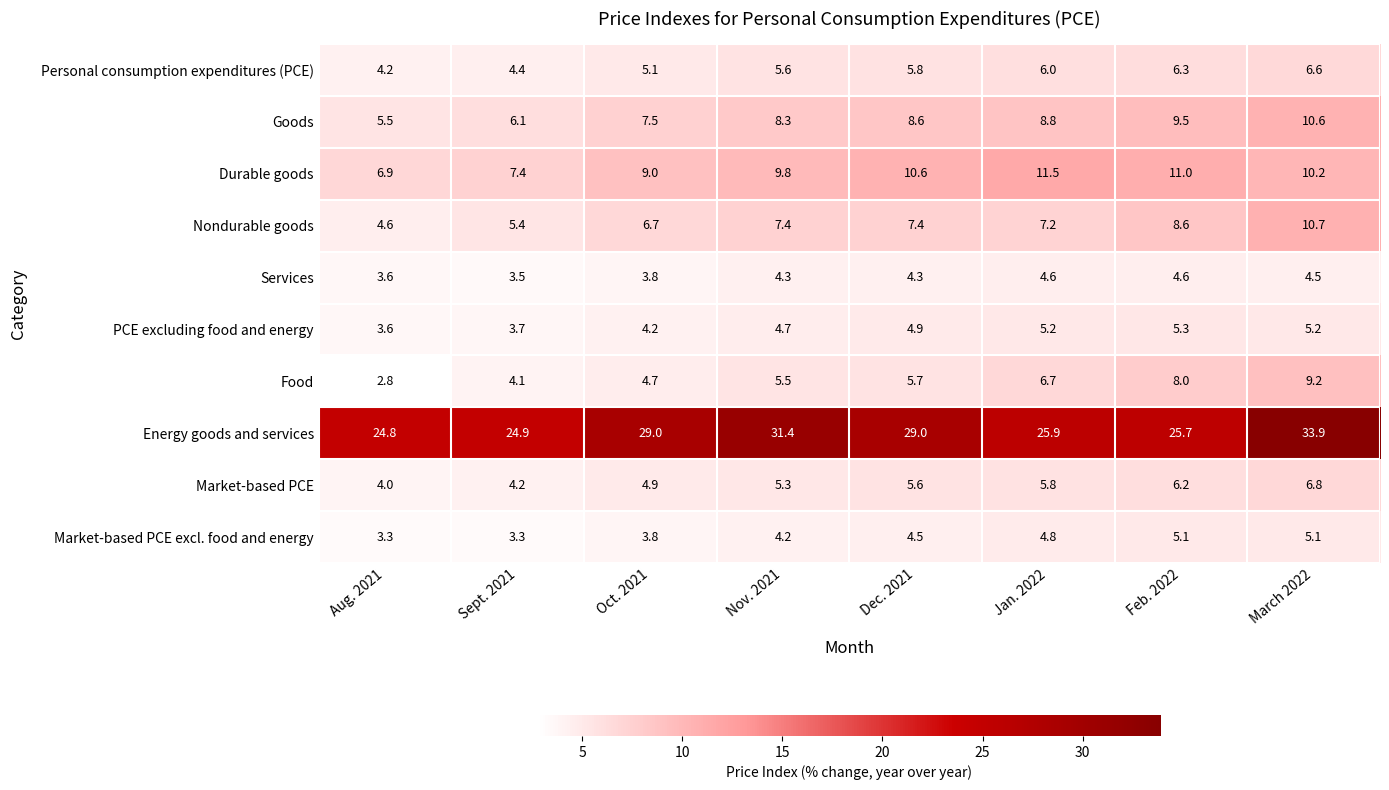

The value of Services at Feb. 2022 is 6.5. True or false?

False